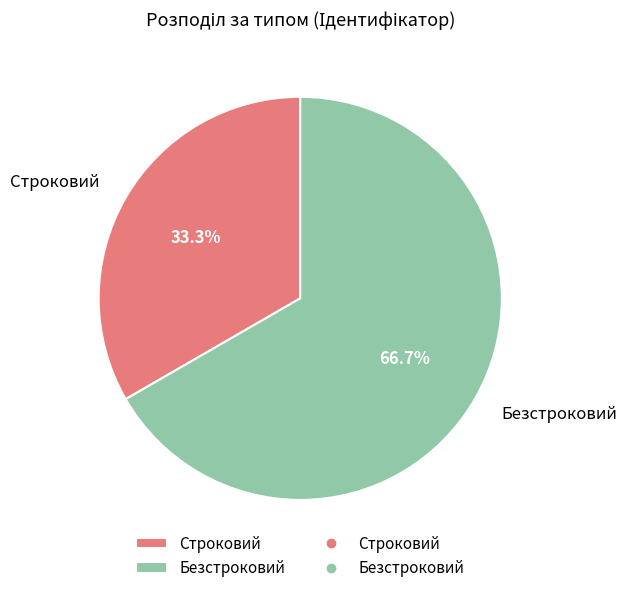

Does Строковий account for over 50% of the chart?

No